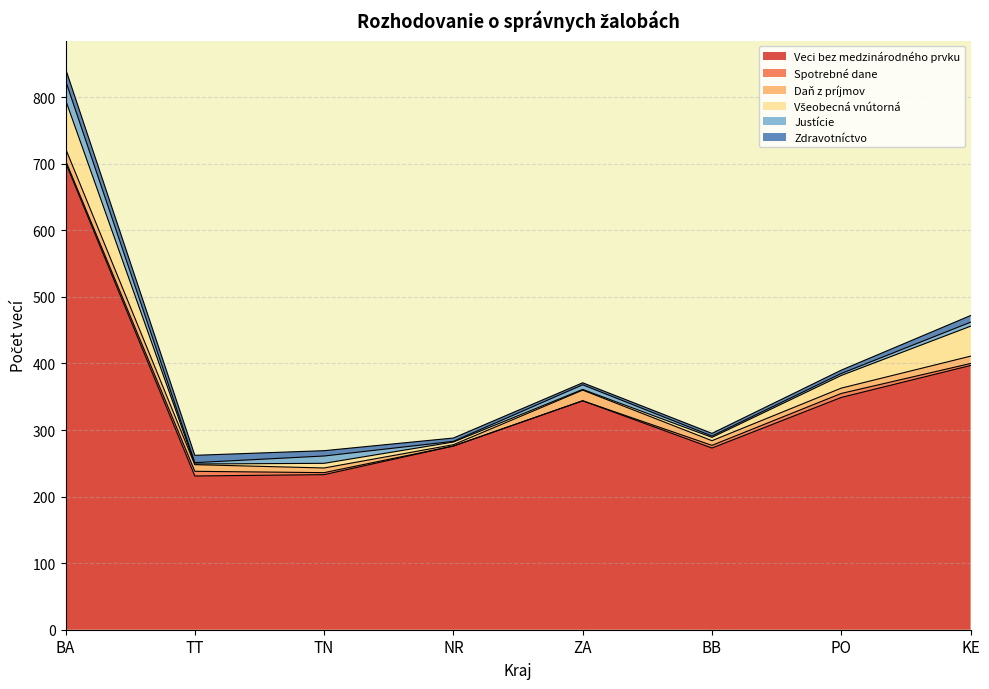

Between which two adjacent categories do Spotrebné dane and Zdravotníctvo first intersect?

PO and KE